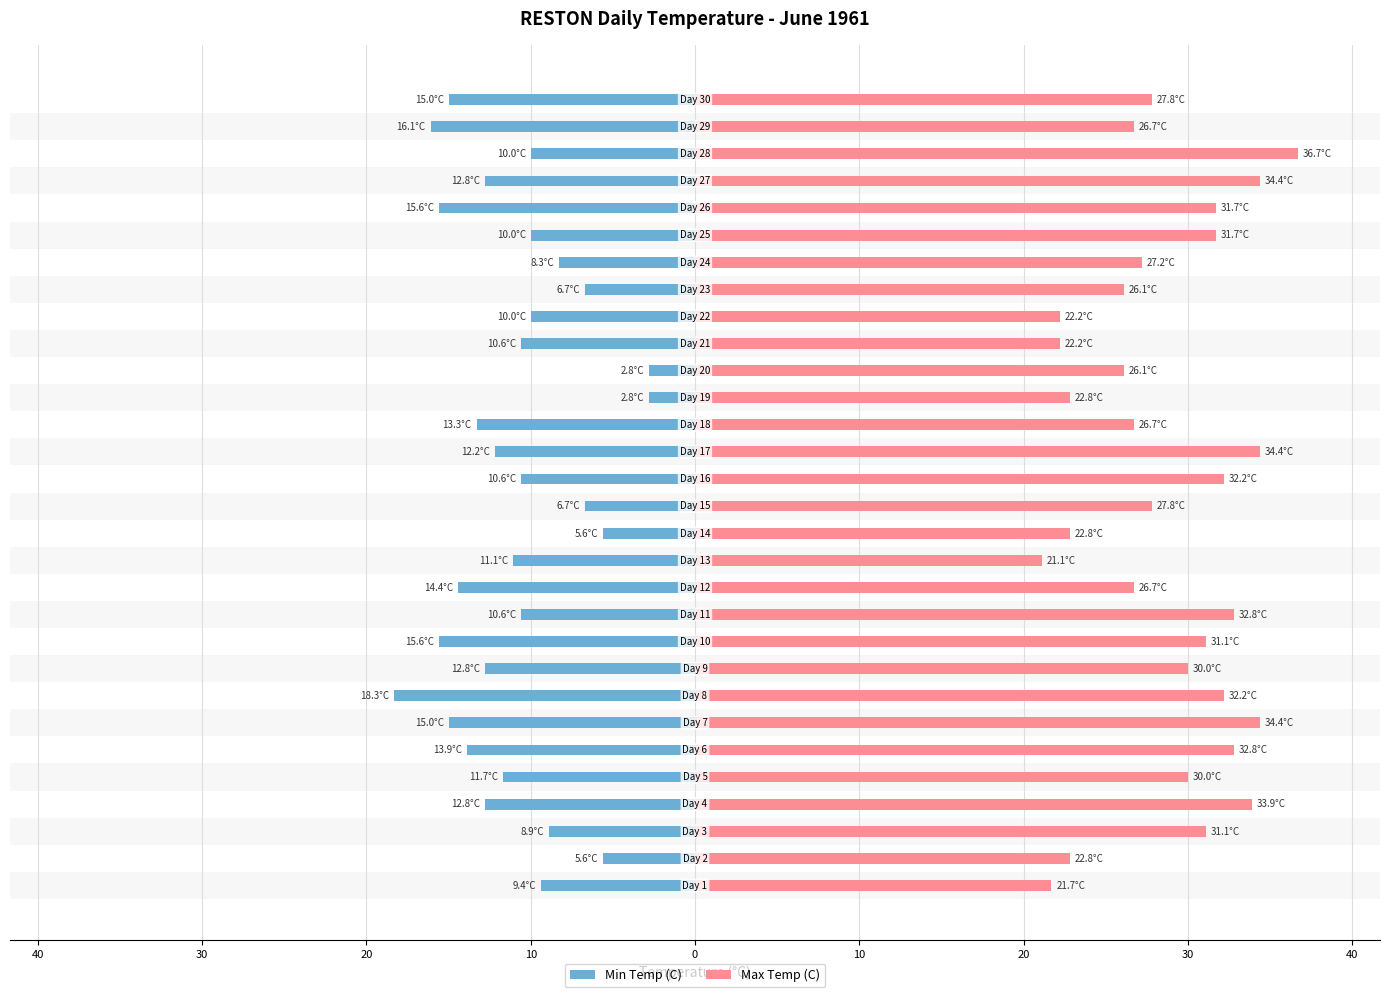

What is the average value of the Min Temp (C) series?

-11.0